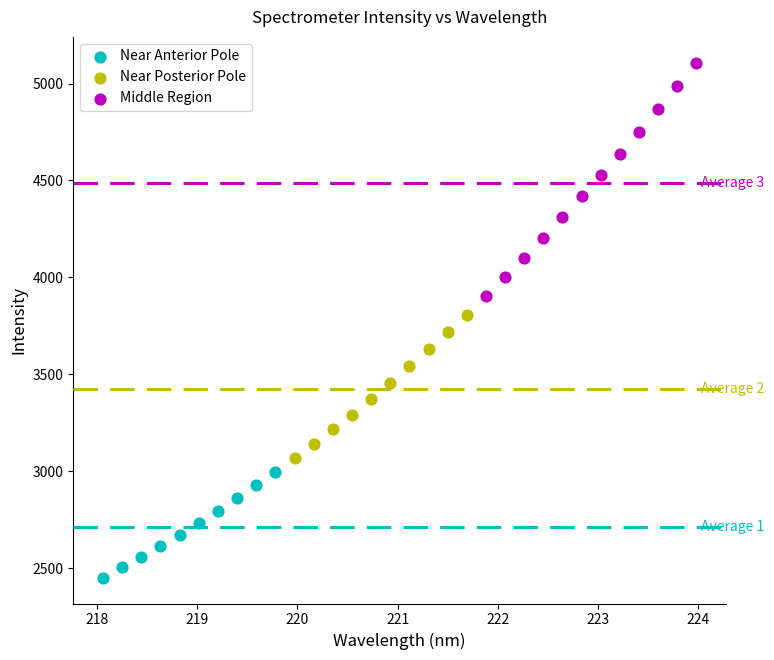

Which series contains the highest Y value?

Middle Region